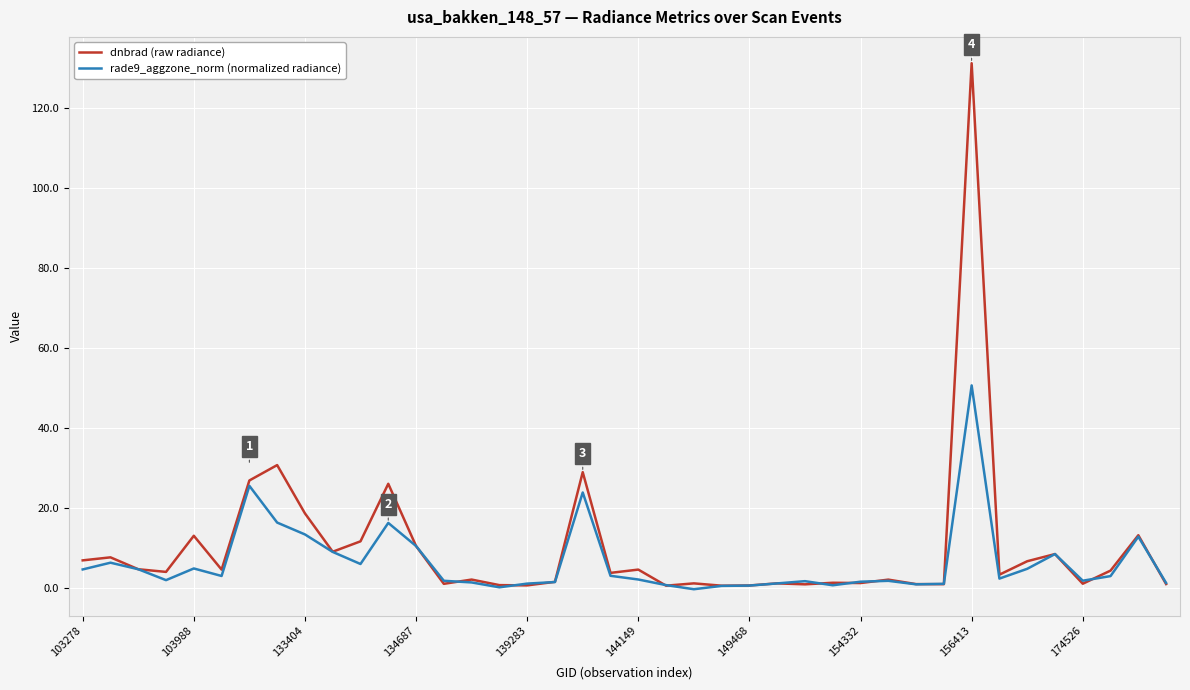

How many lines are shown in the chart?

2